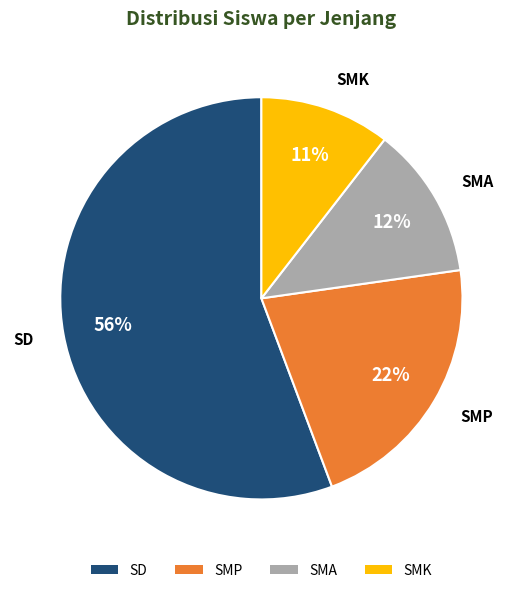

How many slices are in this pie chart?

4